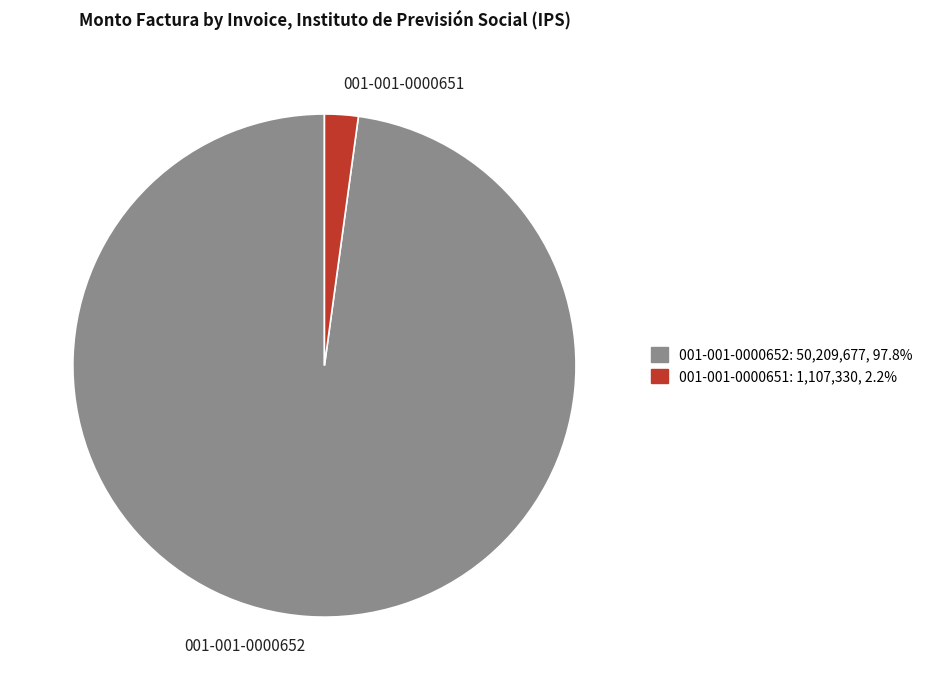

Rank the categories by value from highest to lowest.

001-001-0000652, 001-001-0000651